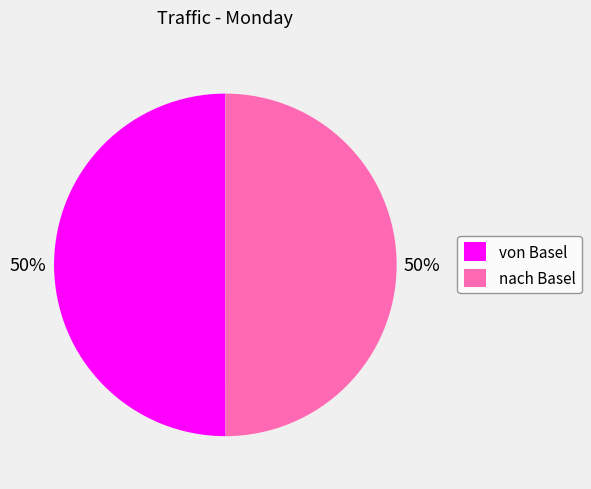

Combined, do von Basel and nach Basel account for over 50%?

Yes